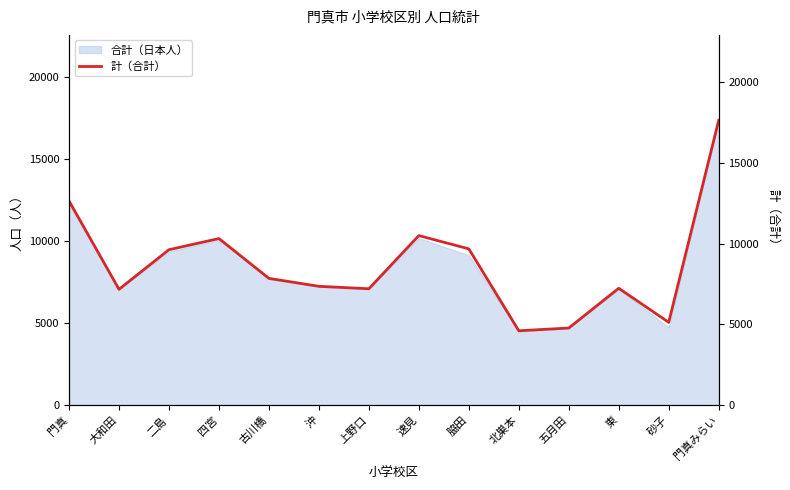

Which label corresponds to the largest value in the chart?

門真みらい